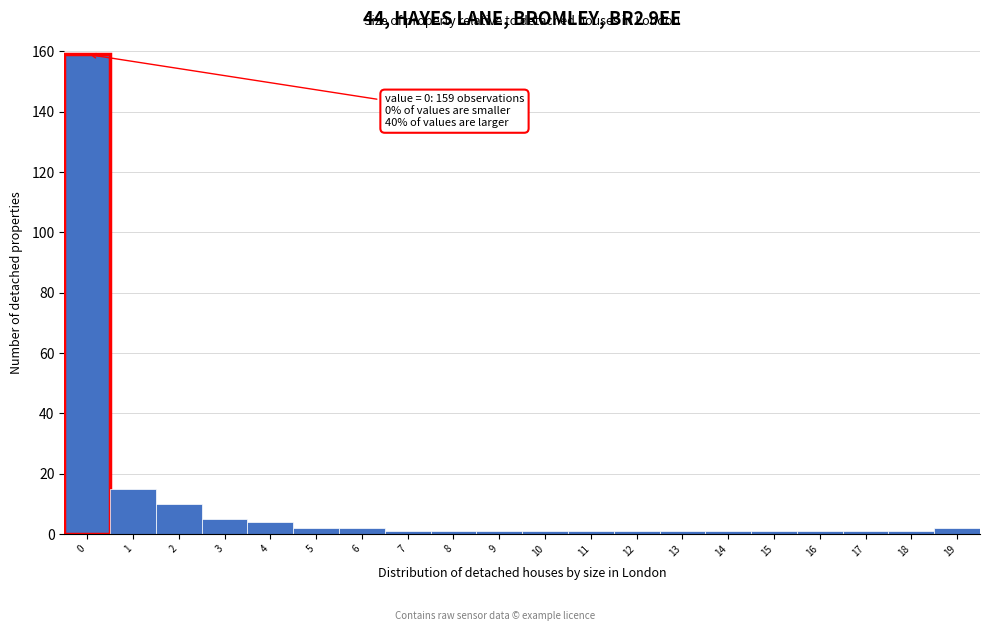

Reading left to right, what are all the values shown in this chart?

0=159	1=15	2=10	3=5	4=4	5=2	6=2	7=1	8=1	9=1	10=1	11=1	12=1	13=1	14=1	15=1	16=1	17=1	18=1	19=2